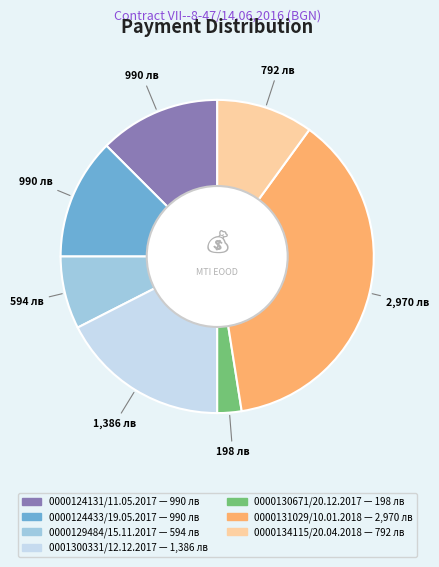

How many slices are in this pie chart?

7